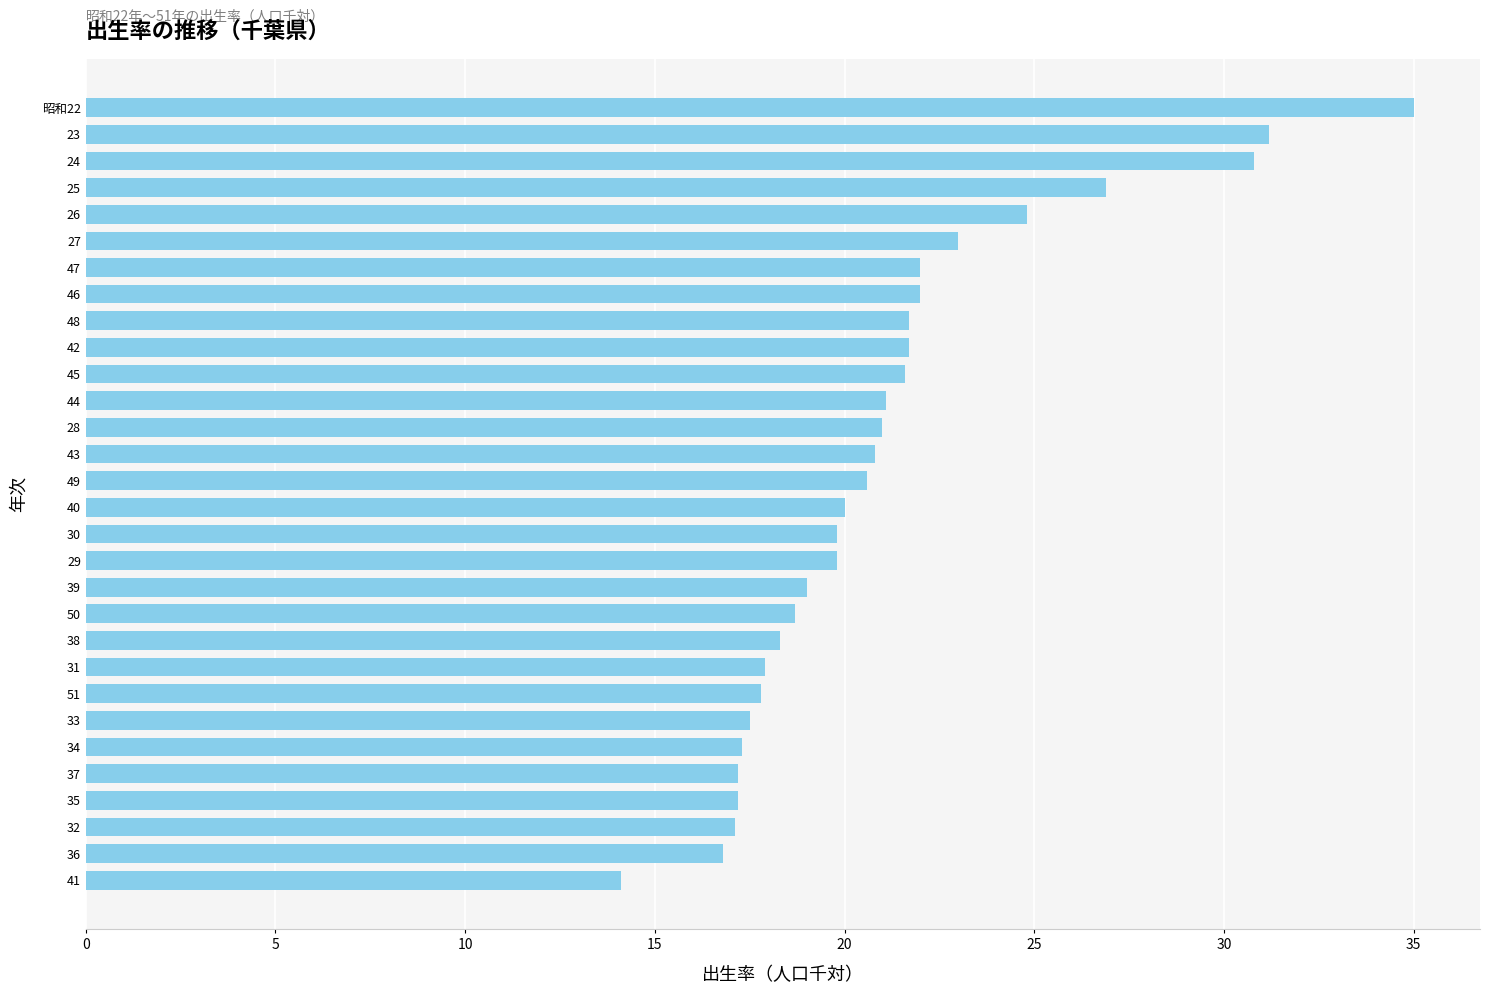

Between 26 and 43, which is larger?

26